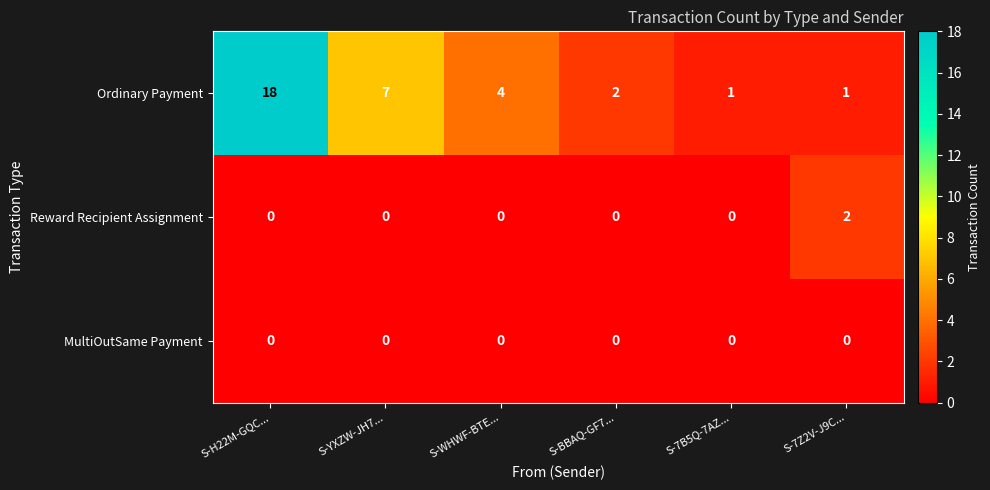

The value of Reward Recipient Assignment at S-H22M-GQC... is 1. True or false?

False